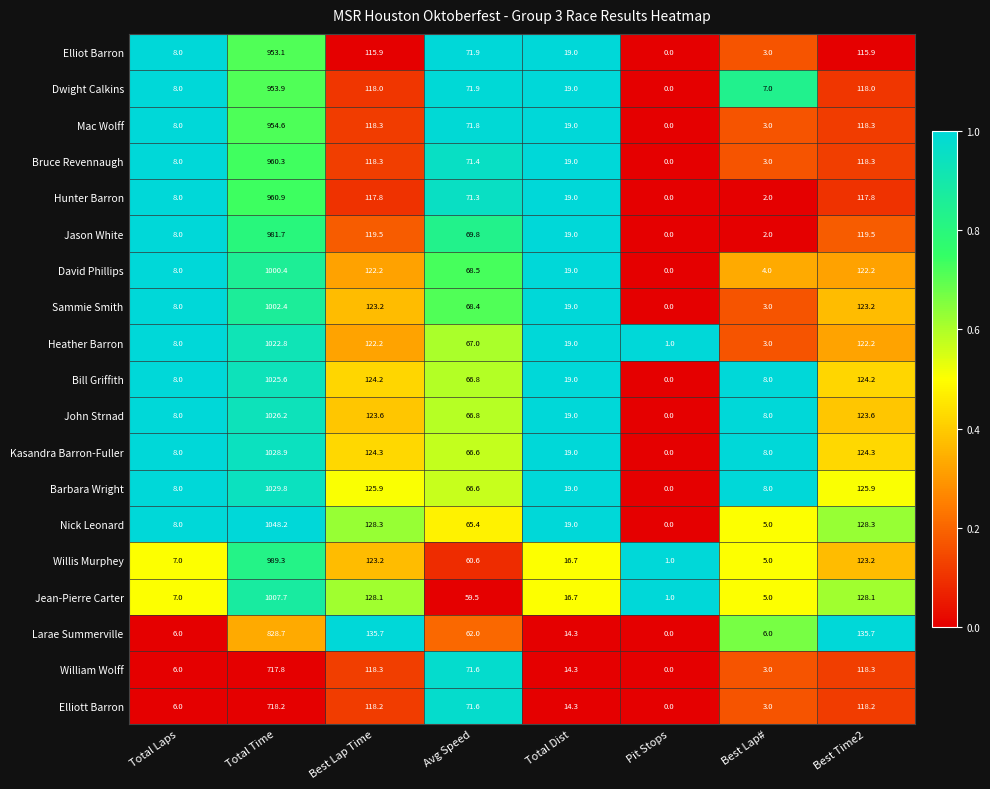

The Kasandra Barron-Fuller series shows 13.1 at Best Lap#. True or false?

False